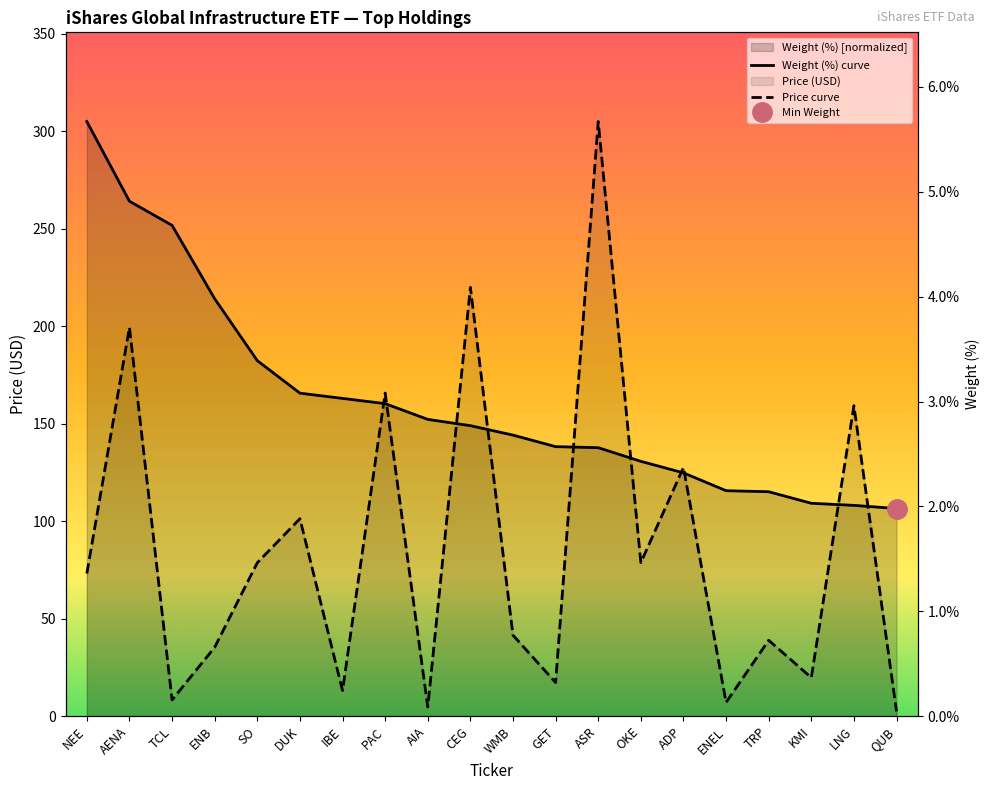

Which category has the highest value in the Price curve series?

ASR